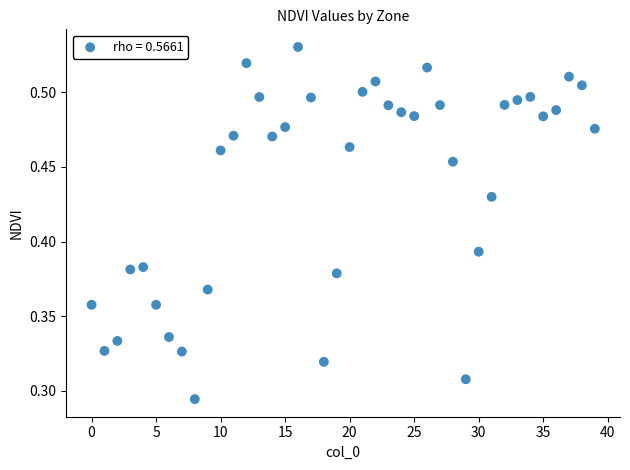

How many points are shown in the scatter plot?

40